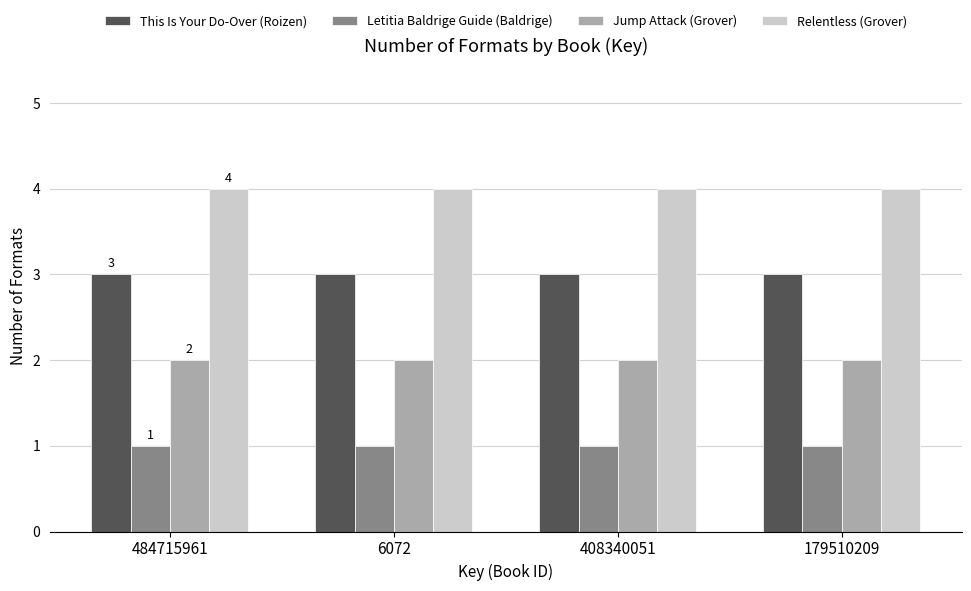

How many bars are there in total?

16